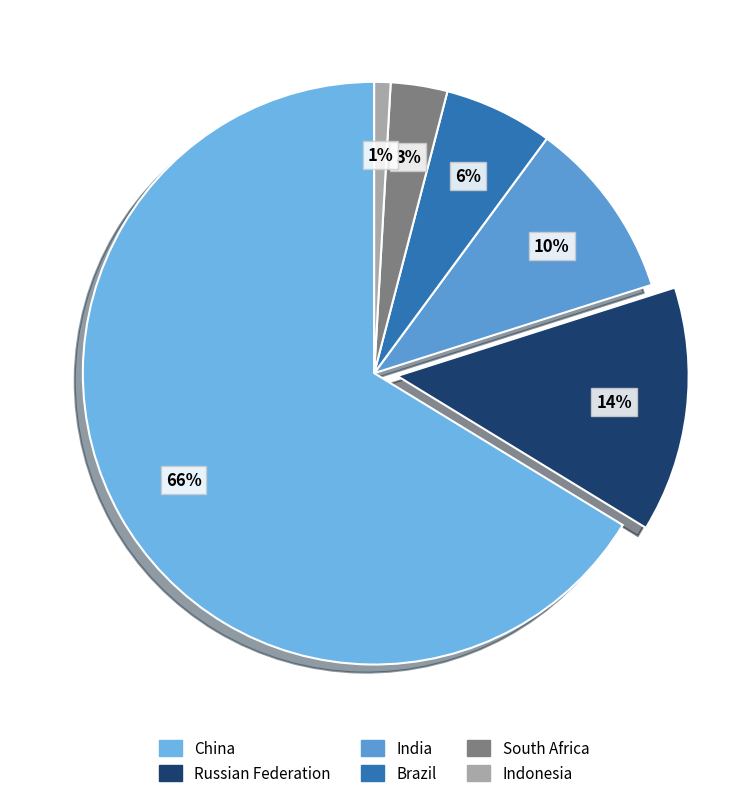

Which category has the smallest portion of the pie?

Indonesia